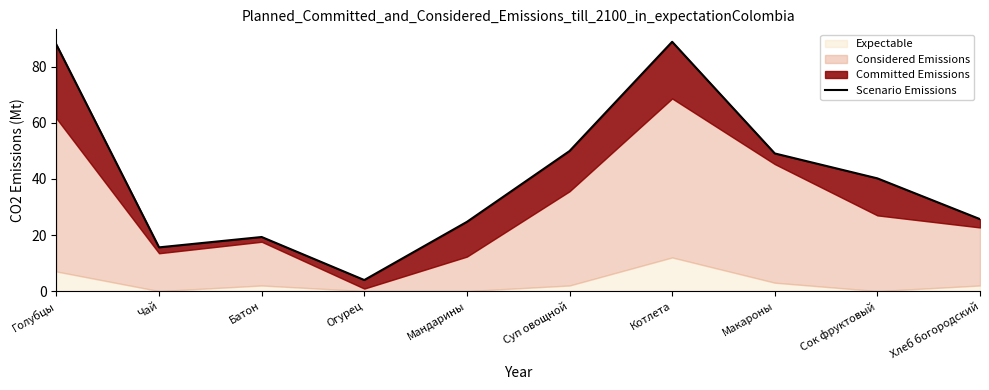

Reading left to right, extract all data points from this chart.

Голубцы=87.9	Чай=15.6	Батон=19.3	Огурец=3.9	Мандарины=24.7	Суп овощной=49.9	Котлета=88.9	Макароны=49.1	Сок фруктовый=40.2	Хлеб богородский=25.7